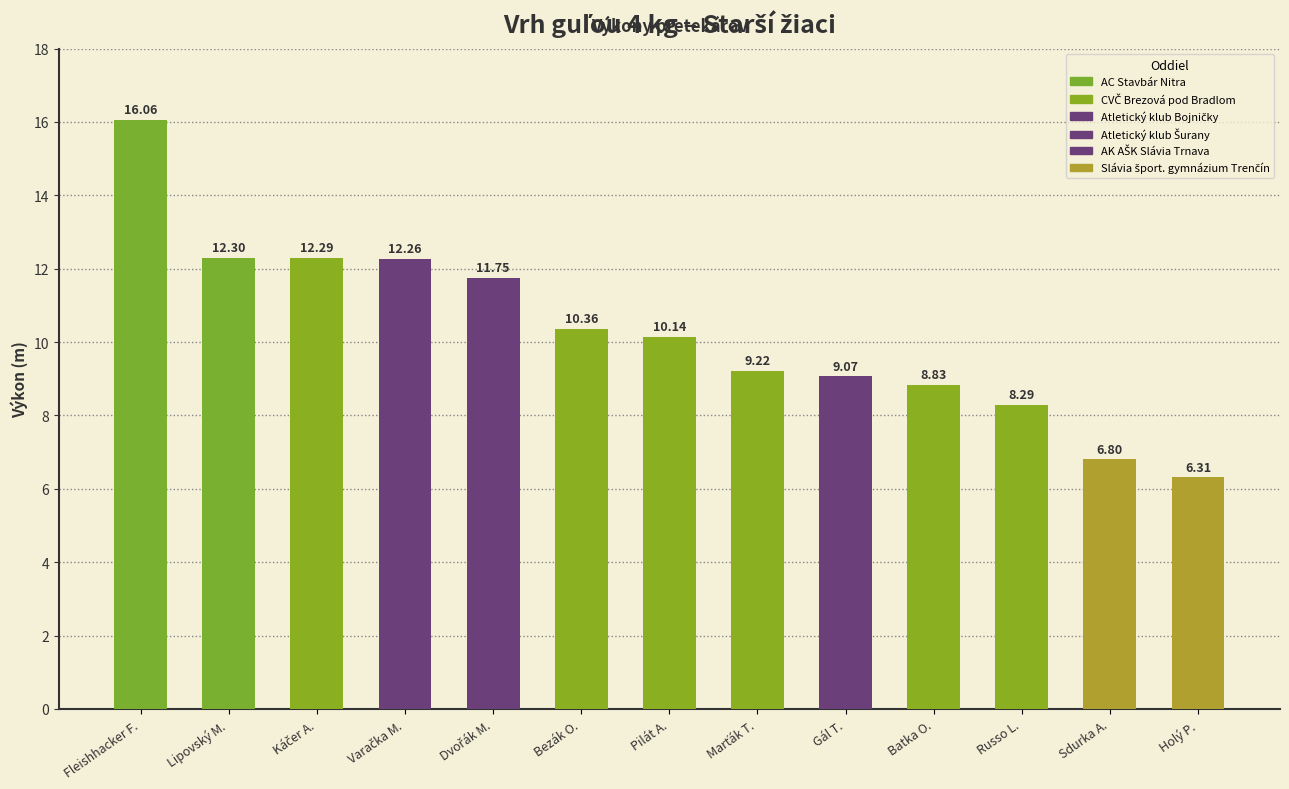

At which category does the chart reach its peak across all series?

Fleishhacker F.